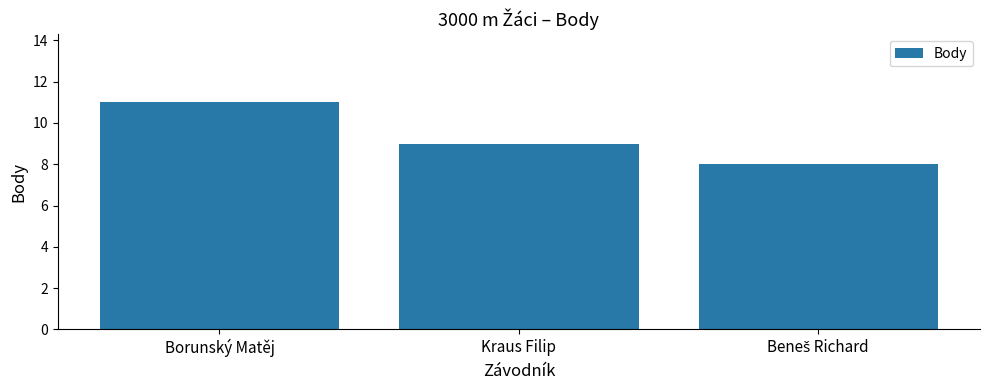

What is the change in value from Borunský Matěj to Kraus Filip?

-2